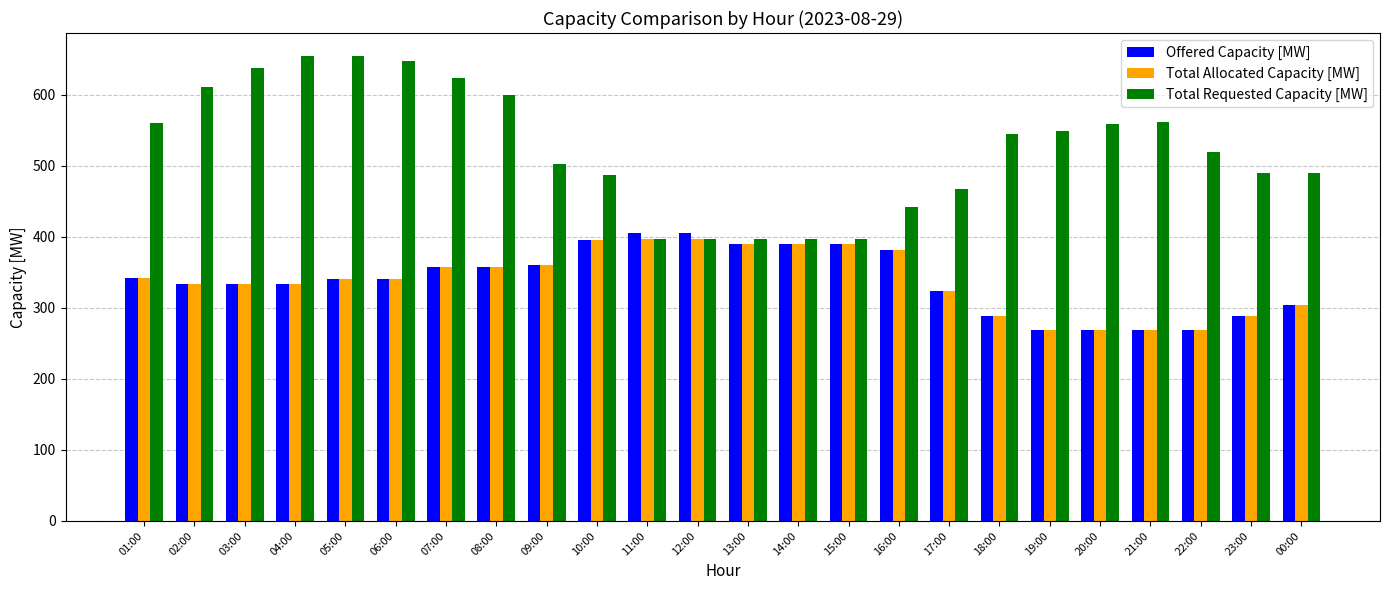

Read the Total Allocated Capacity [MW] value at 11:00.

397